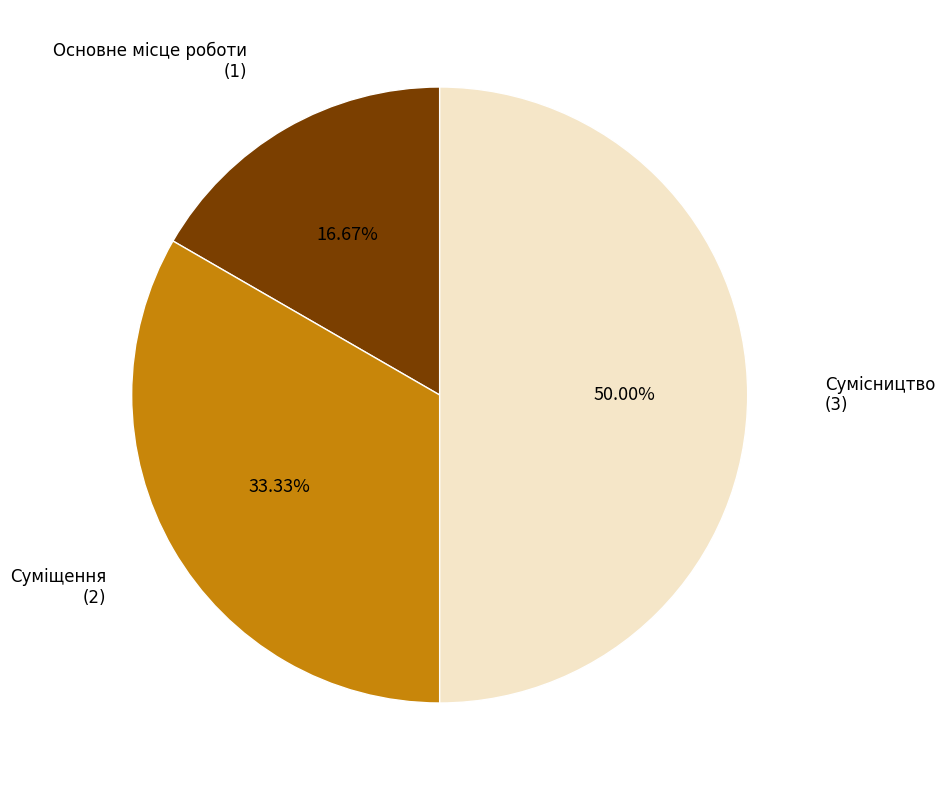

To the nearest percent, what is the difference between the Сумісництво and Основне місце роботи slice percentages?

33%